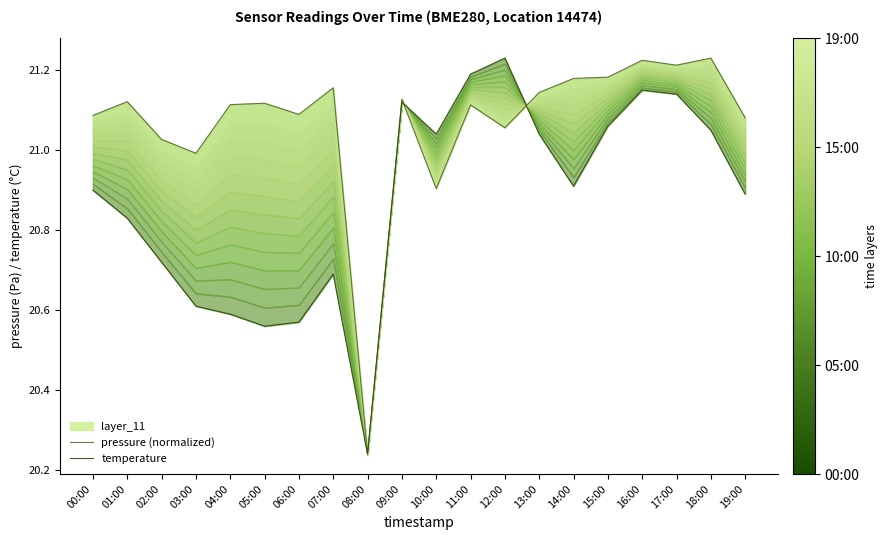

How many intersections are there between pressure (normalized) and temperature?

2